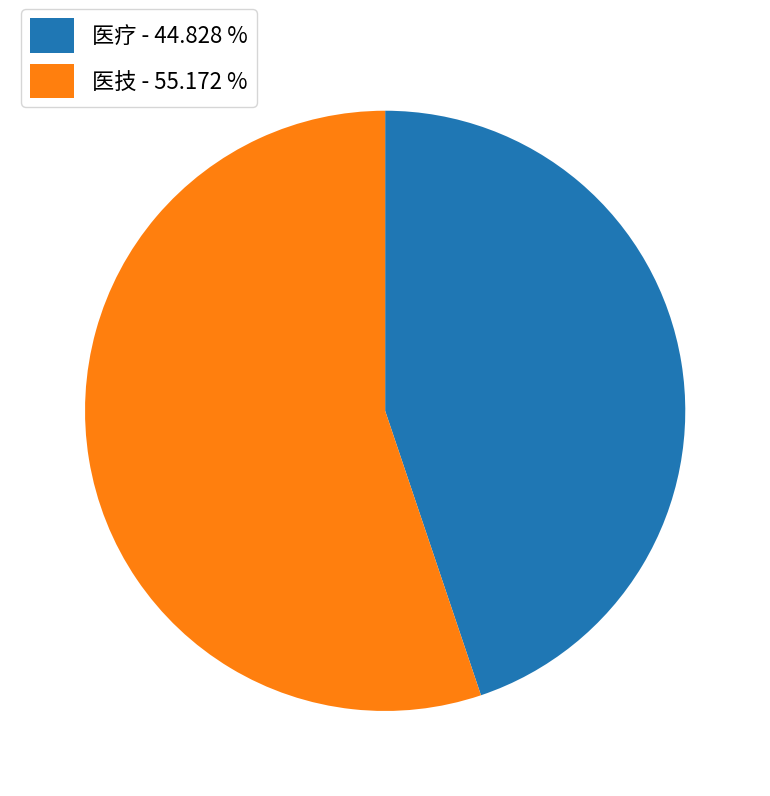

Does 医疗 - 44.828 % represent more than half of the total?

No